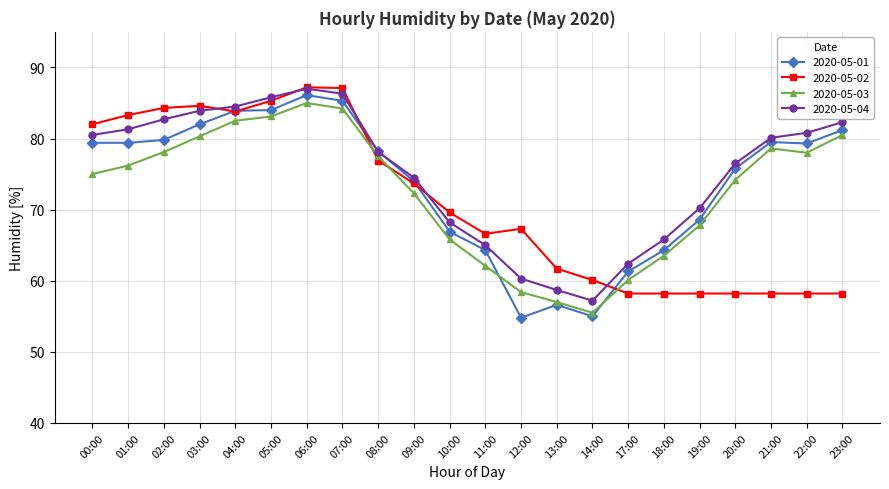

True or false: 2020-05-04 has more than 0 points higher than both neighbors.

True